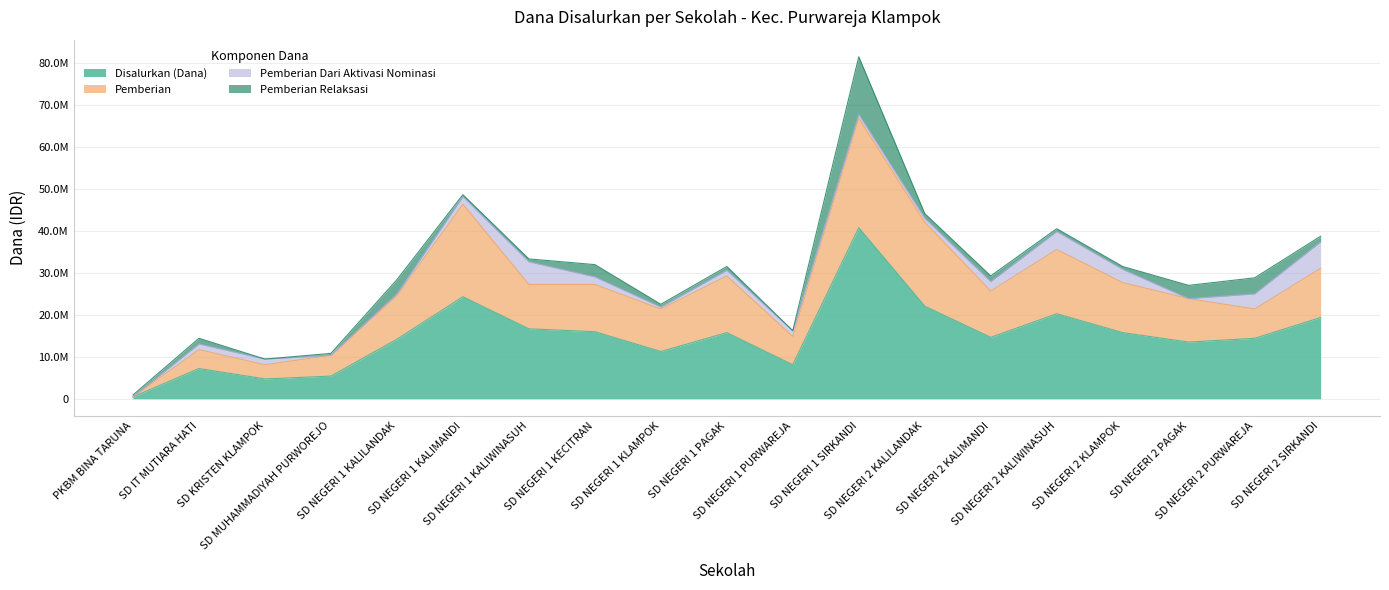

True or false: Pemberian has a value of 25650000 at SD NEGERI 2 KALIMANDI.

True